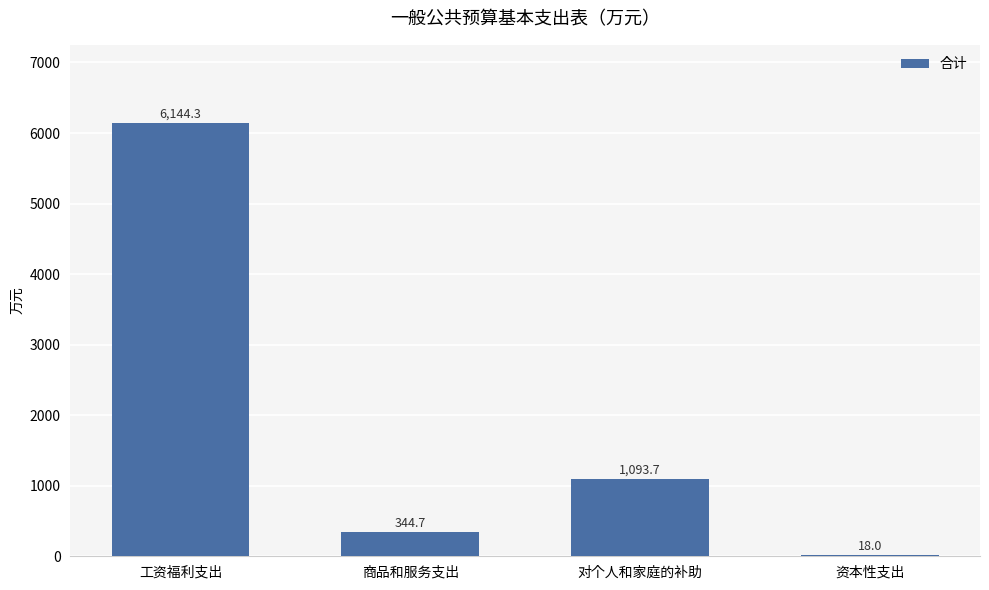

How many series are shown in this chart?

1